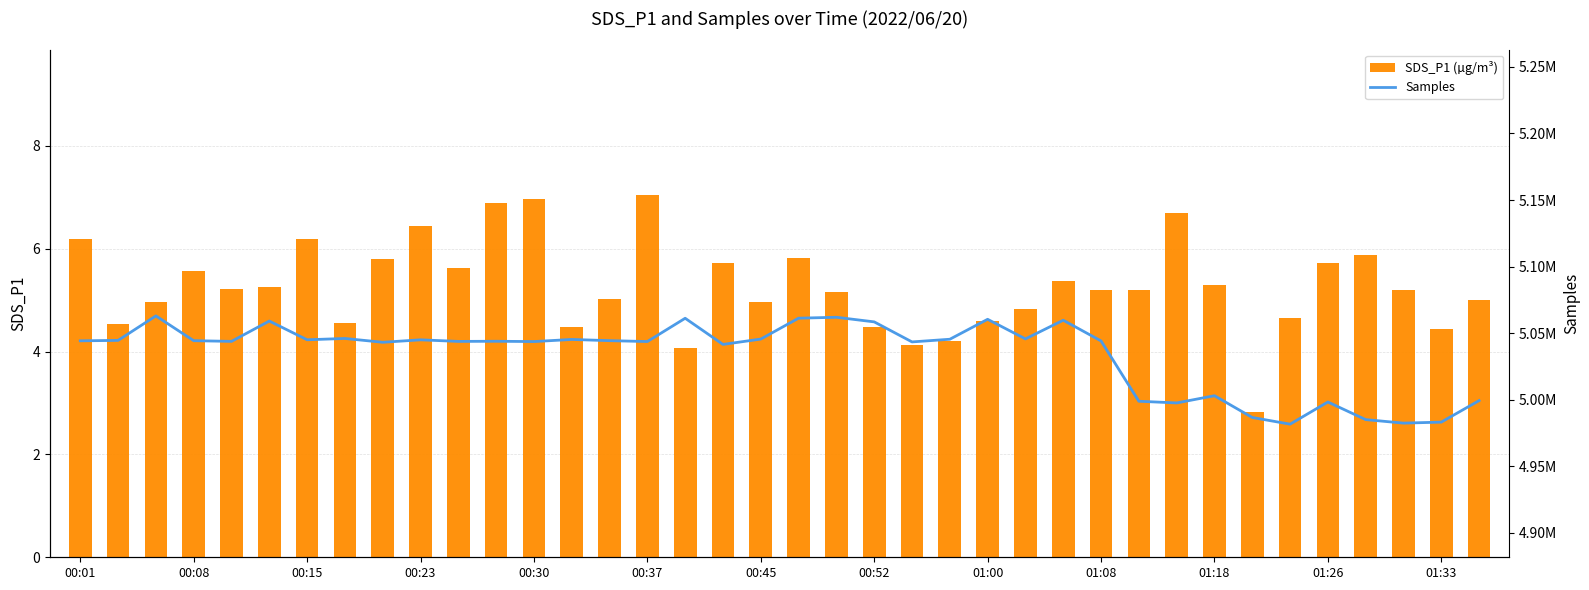

What is the smallest value displayed?

2.8